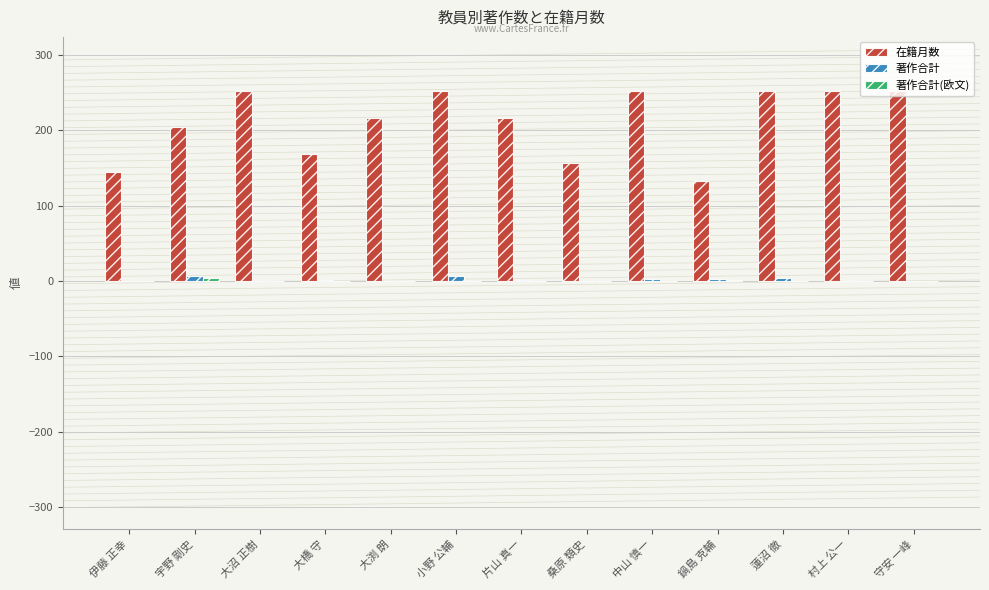

Between 鍋島 克輔 and 蓮沼 徹, which series saw the biggest shift?

在籍月数